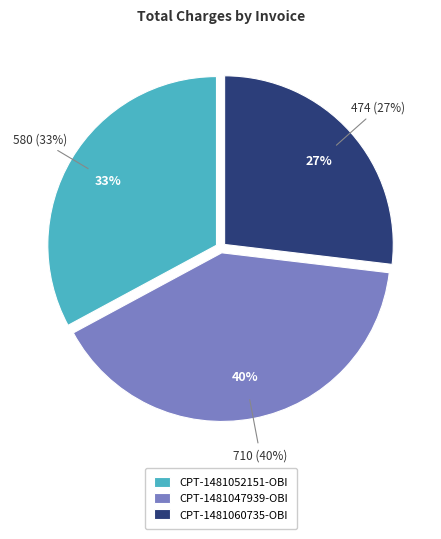

Is there a majority slice in this chart?

No